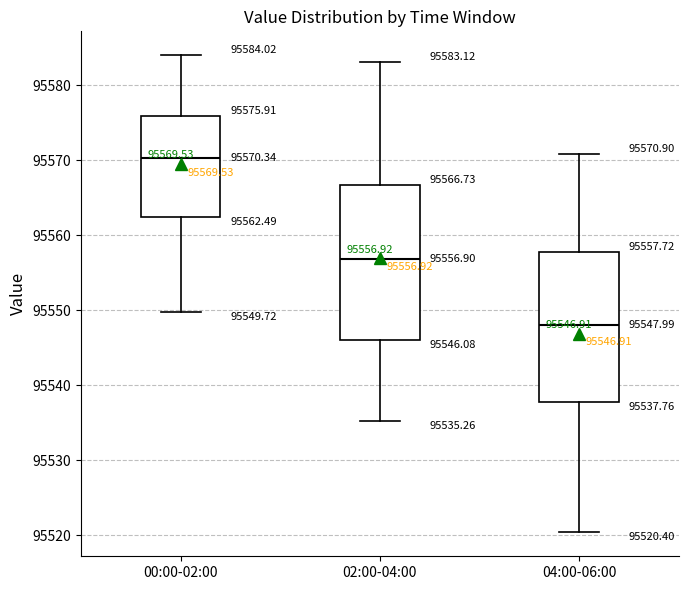

Which box has the lowest median line?

04:00-06:00